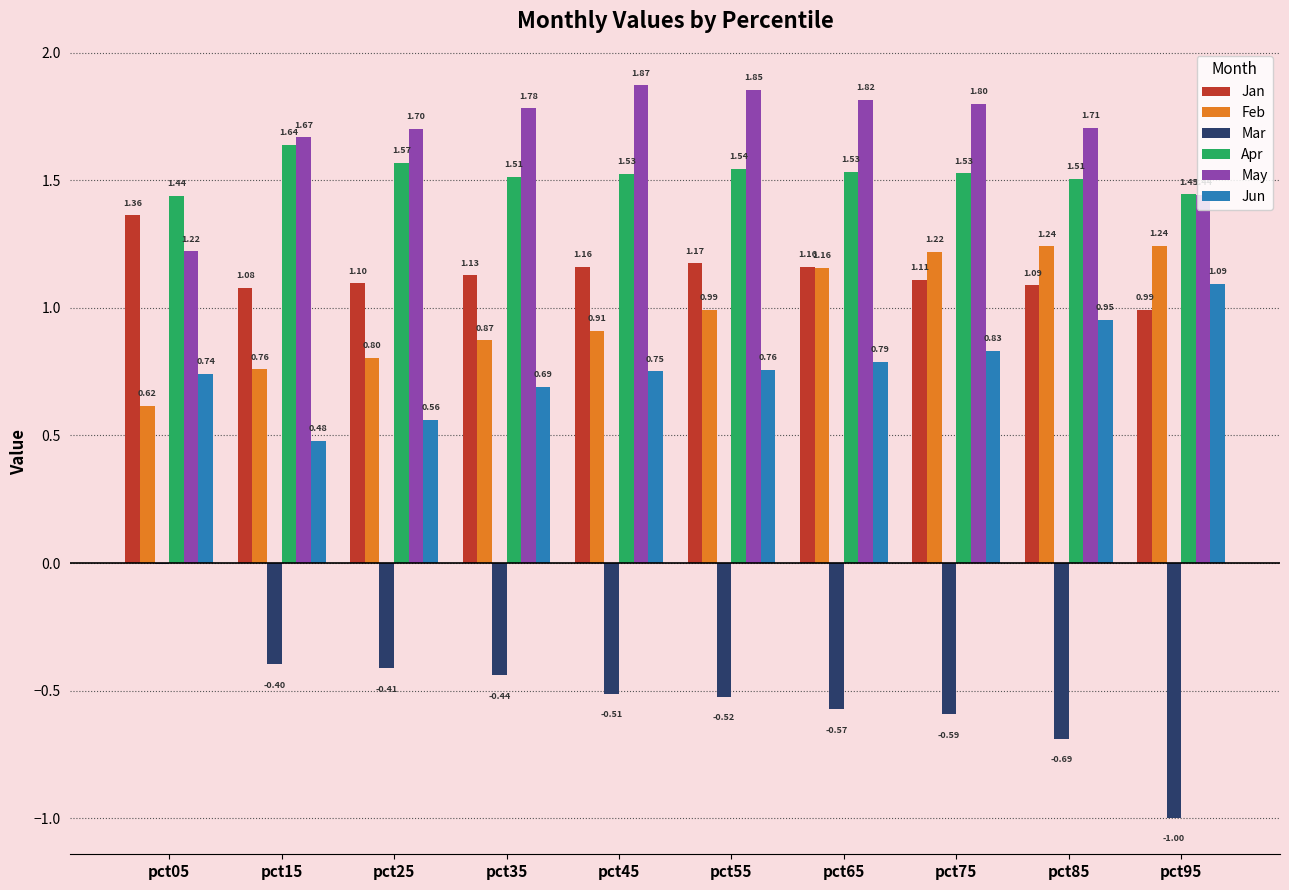

What are all the series names shown in the legend?

Jan, Feb, Mar, Apr, May, Jun